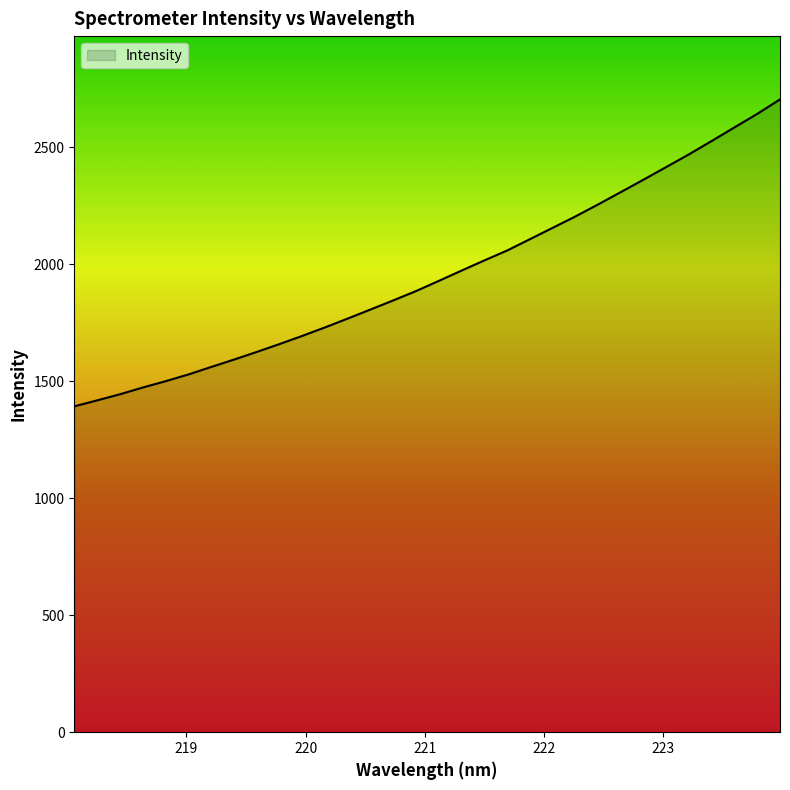

Reading left to right, what are all the values shown in this chart?

1393.1	1418.6	1444.7	1473.5	1500.4	1529.2	1561.3	1592.8	1625.5	1659.2	1694.1	1730.5	1768.3	1807.0	1846.0	1885.9	1929.4	1973.4	2016.9	2059.2	2107.6	2156.2	2204.8	2256.3	2309.1	2362.5	2416.4	2470.8	2527.9	2585.9	2643.6	2705.5